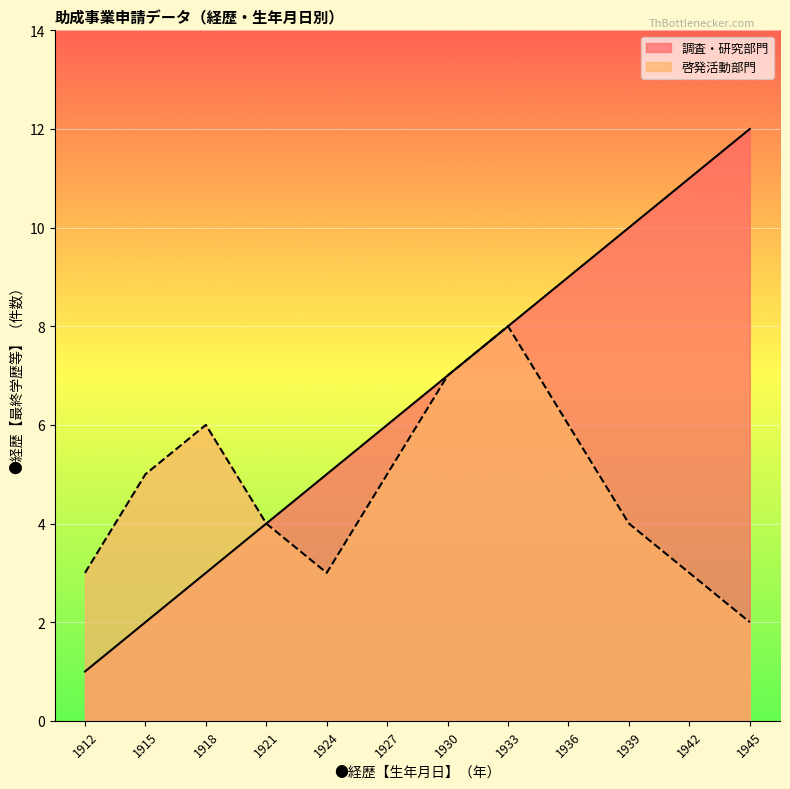

Is it true that 啓発活動部門 equals 5 at 1927?

True